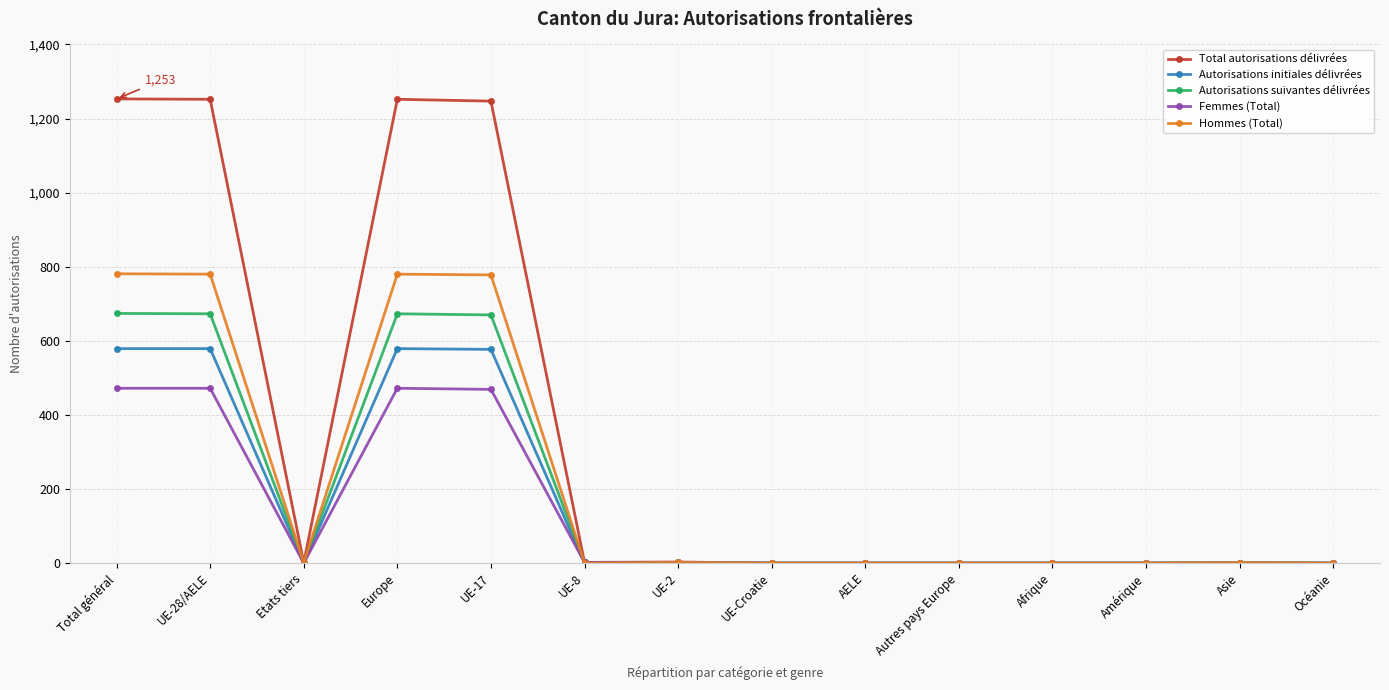

True or false: Femmes (Total) has more than 0 interior local peaks.

True